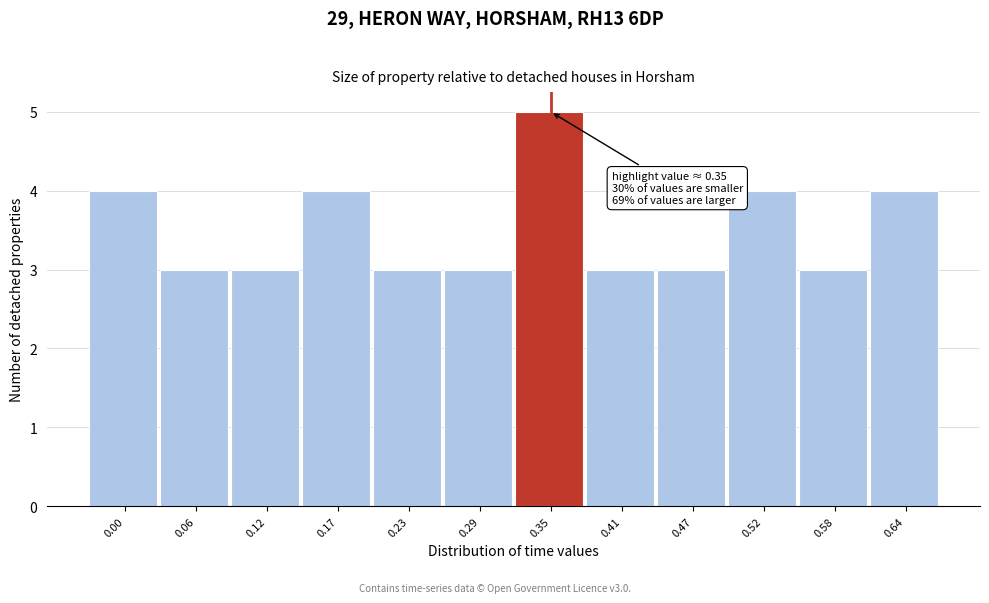

Reading right to left, what are all the values shown in this chart?

4	3	4	3	3	5	3	3	4	3	3	4